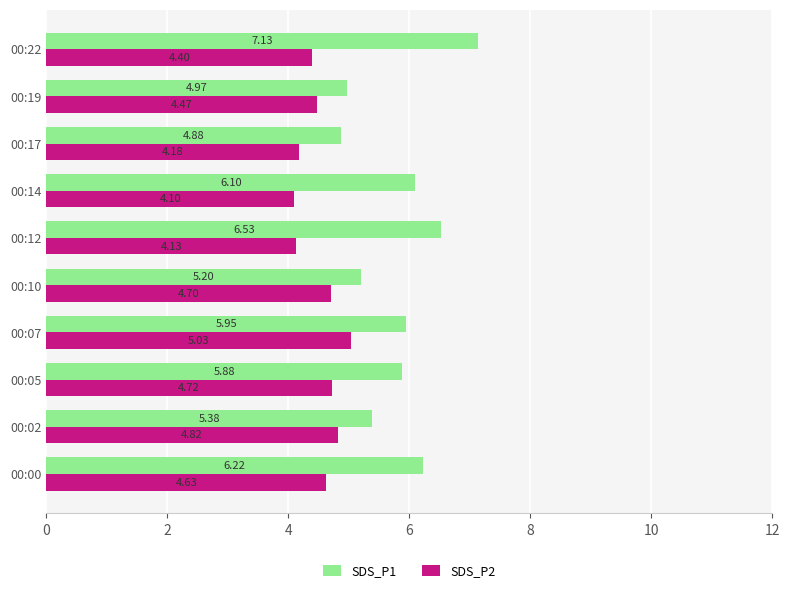

What is the average value of the SDS_P1 series?

5.8